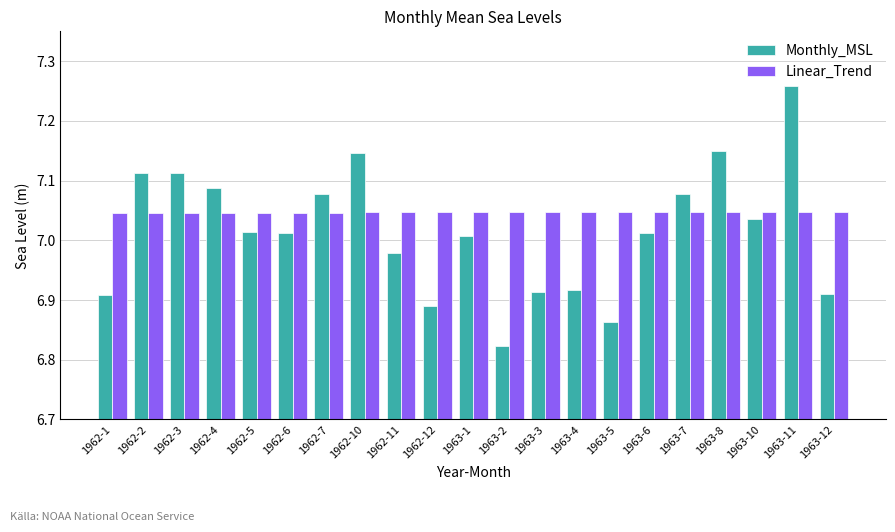

Rank the series by their average value, from lowest to highest.

Monthly_MSL, Linear_Trend